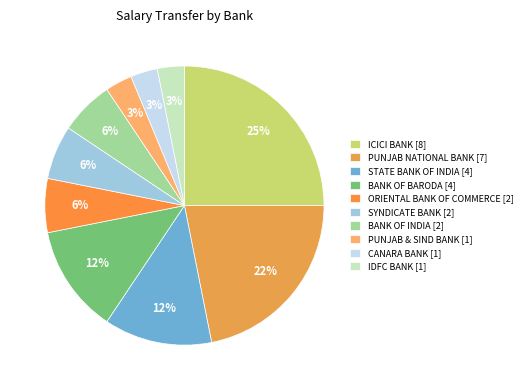

Is the sum of ICICI BANK and PUNJAB & SIND BANK greater than half?

No